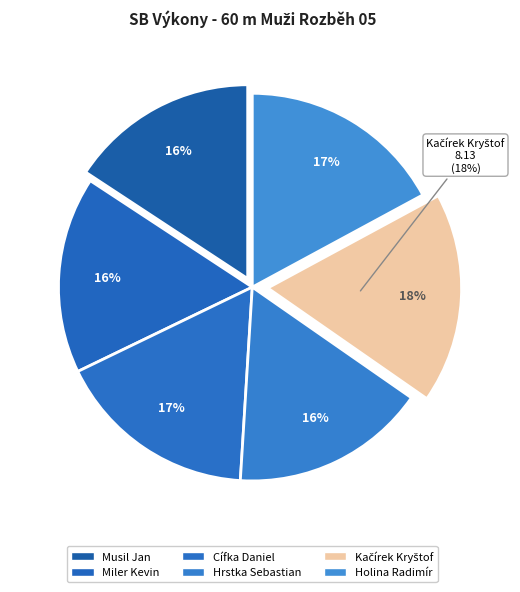

The Musil Jan slice represents 16% of the pie. True or false?

True